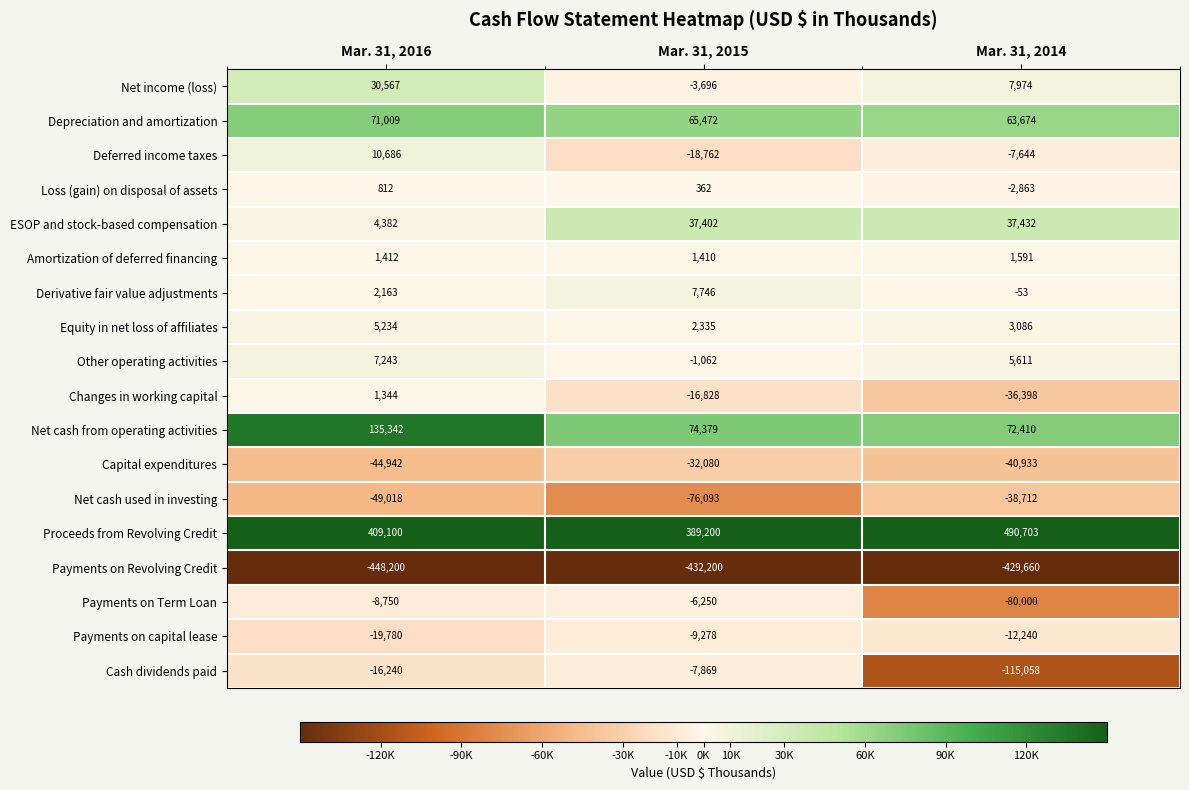

At how many categories does at least one series exceed 189482?

3